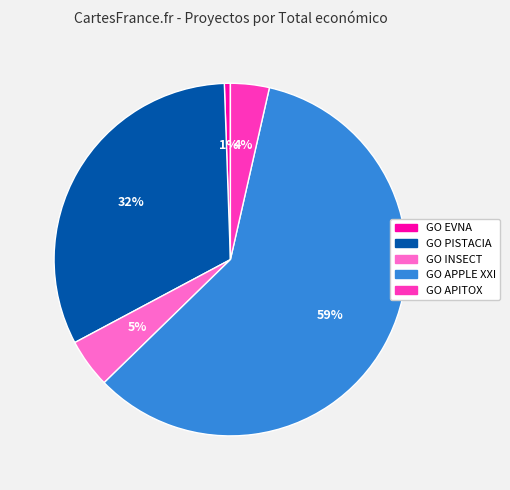

Is the sum of GO APITOX and GO EVNA greater than half?

No